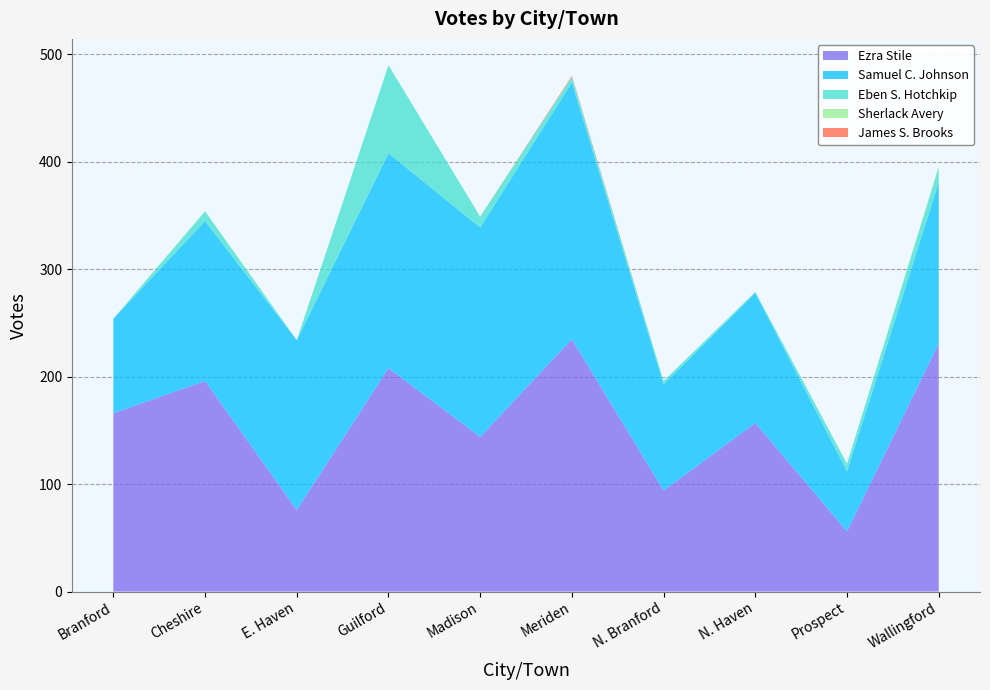

Reading left to right, extract all data points from this chart.

Ezra Stile: Branford=166	Cheshire=196	E. Haven=76	Guilford=208	Madison=144	Meriden=235	N. Branford=94	N. Haven=157	Prospect=56	Wallingford=231
Samuel C. Johnson: Branford=88	Cheshire=149	E. Haven=158	Guilford=200	Madison=195	Meriden=239	N. Branford=99	N. Haven=121	Prospect=56	Wallingford=150
Eben S. Hotchkip: Branford=0	Cheshire=9	E. Haven=0	Guilford=82	Madison=10	Meriden=5	N. Branford=3	N. Haven=1	Prospect=7	Wallingford=14
Sherlack Avery: Branford=0	Cheshire=0	E. Haven=0	Guilford=0	Madison=0	Meriden=0	N. Branford=0	N. Haven=0	Prospect=0	Wallingford=1
James S. Brooks: Branford=0	Cheshire=0	E. Haven=0	Guilford=0	Madison=0	Meriden=1	N. Branford=0	N. Haven=0	Prospect=0	Wallingford=0
Total Votes Cast: Branford=254	Cheshire=354	E. Haven=234	Guilford=490	Madison=349	Meriden=480	N. Branford=196	N. Haven=279	Prospect=119	Wallingford=396